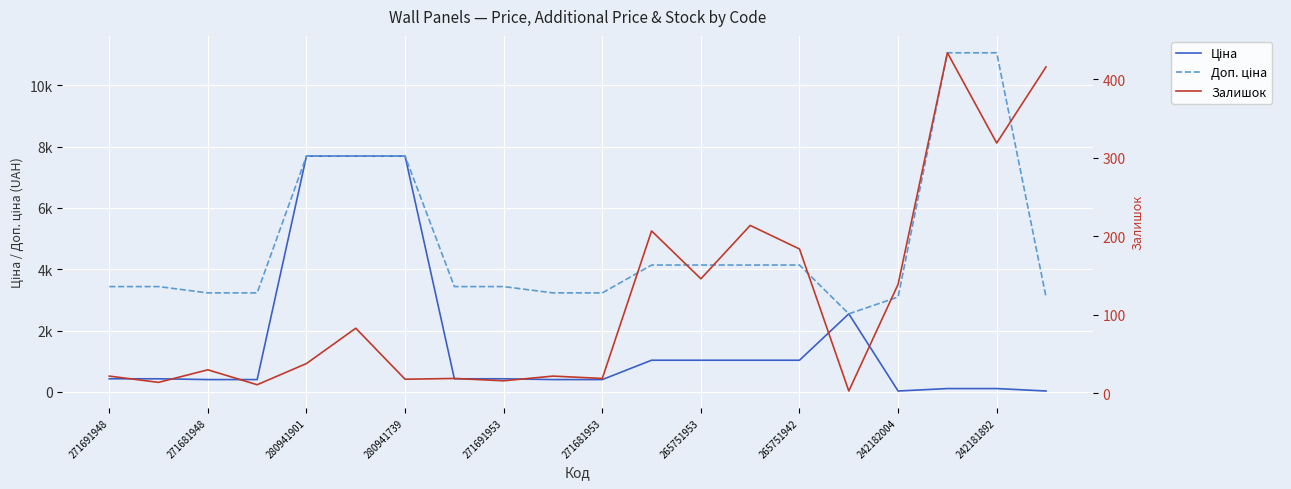

How many lines are shown in the chart?

3